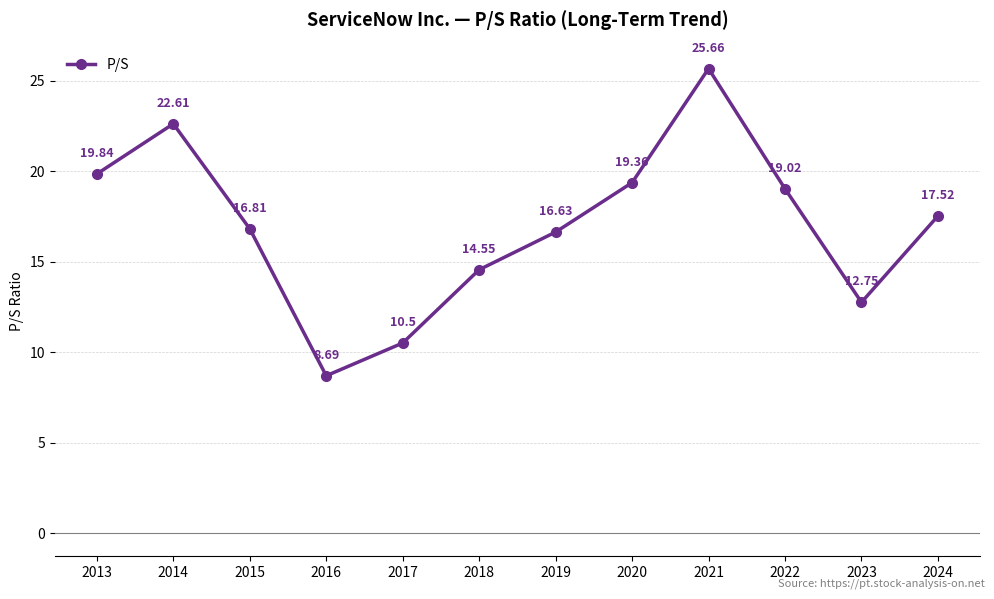

What is the average value?

17.0